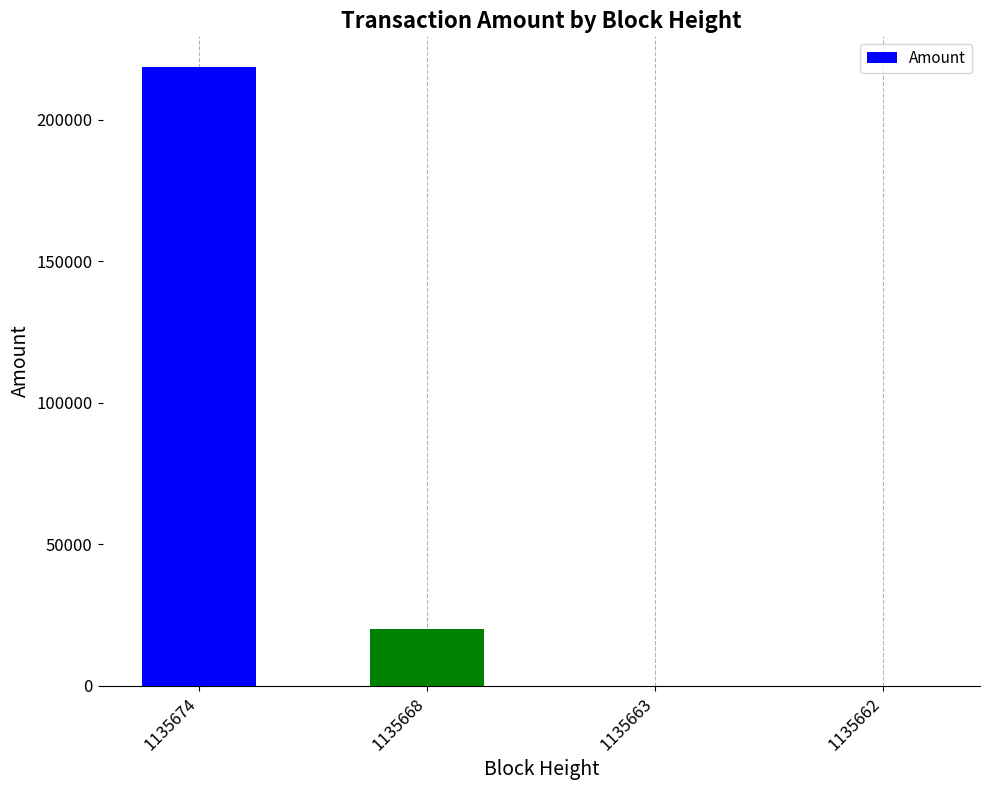

At which label is the value closest to 109302?

1135668